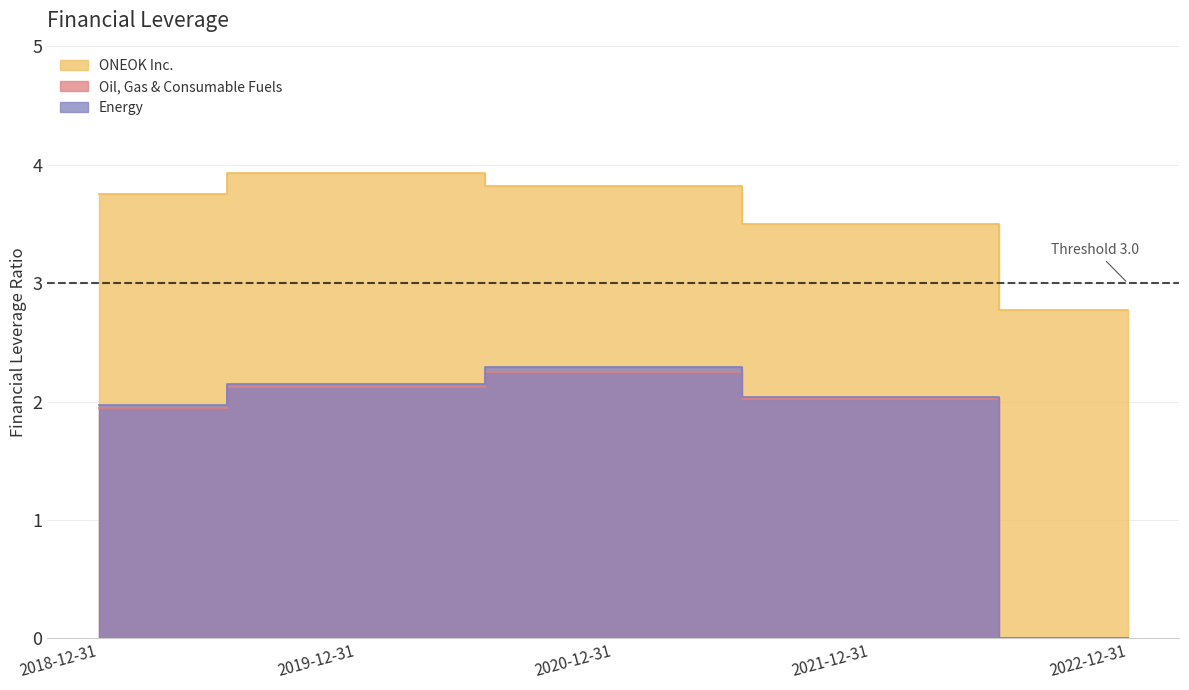

What is the sum of all ONEOK Inc. values?

17.8